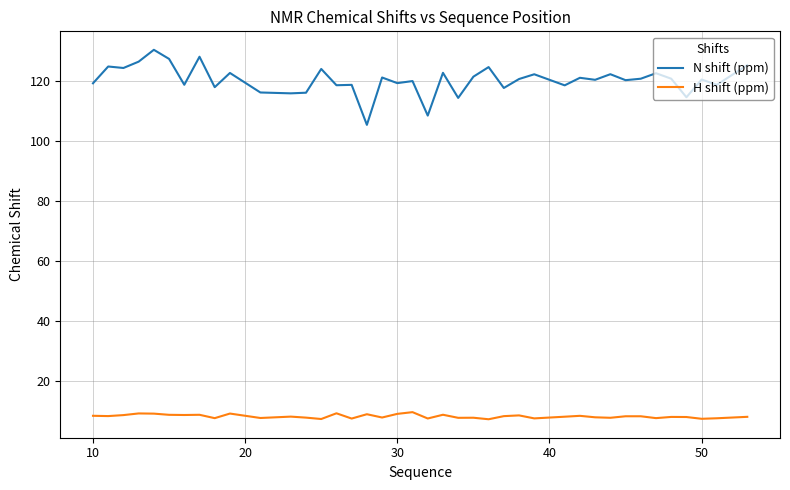

True or false: H shift (ppm) and N shift (ppm) intersect in this chart.

False